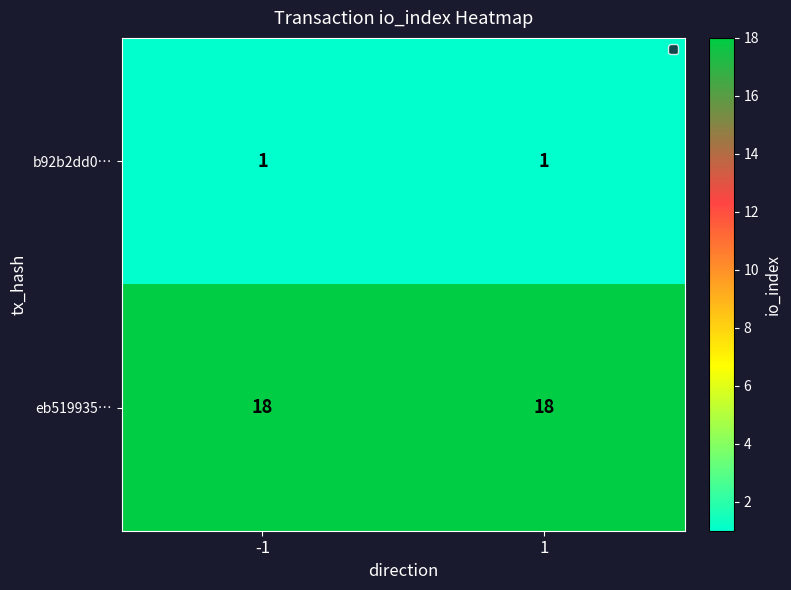

What is the average value of the eb519935… series?

18